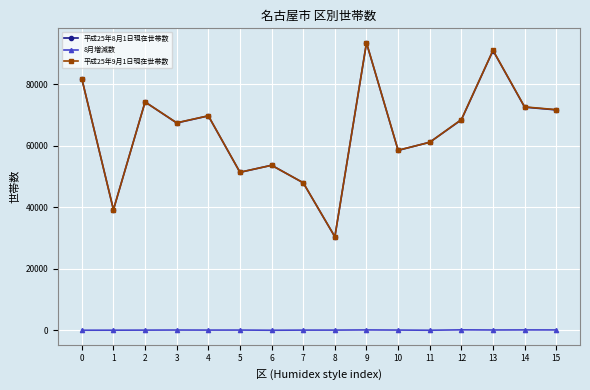

The 8月増減数 series shows 37 at 10. True or false?

True